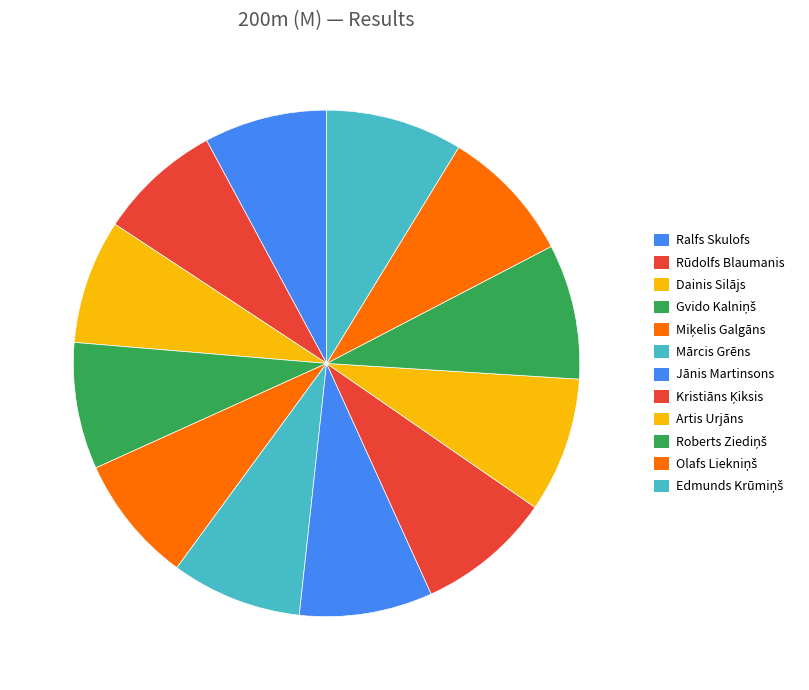

How many segments does this pie chart have?

12